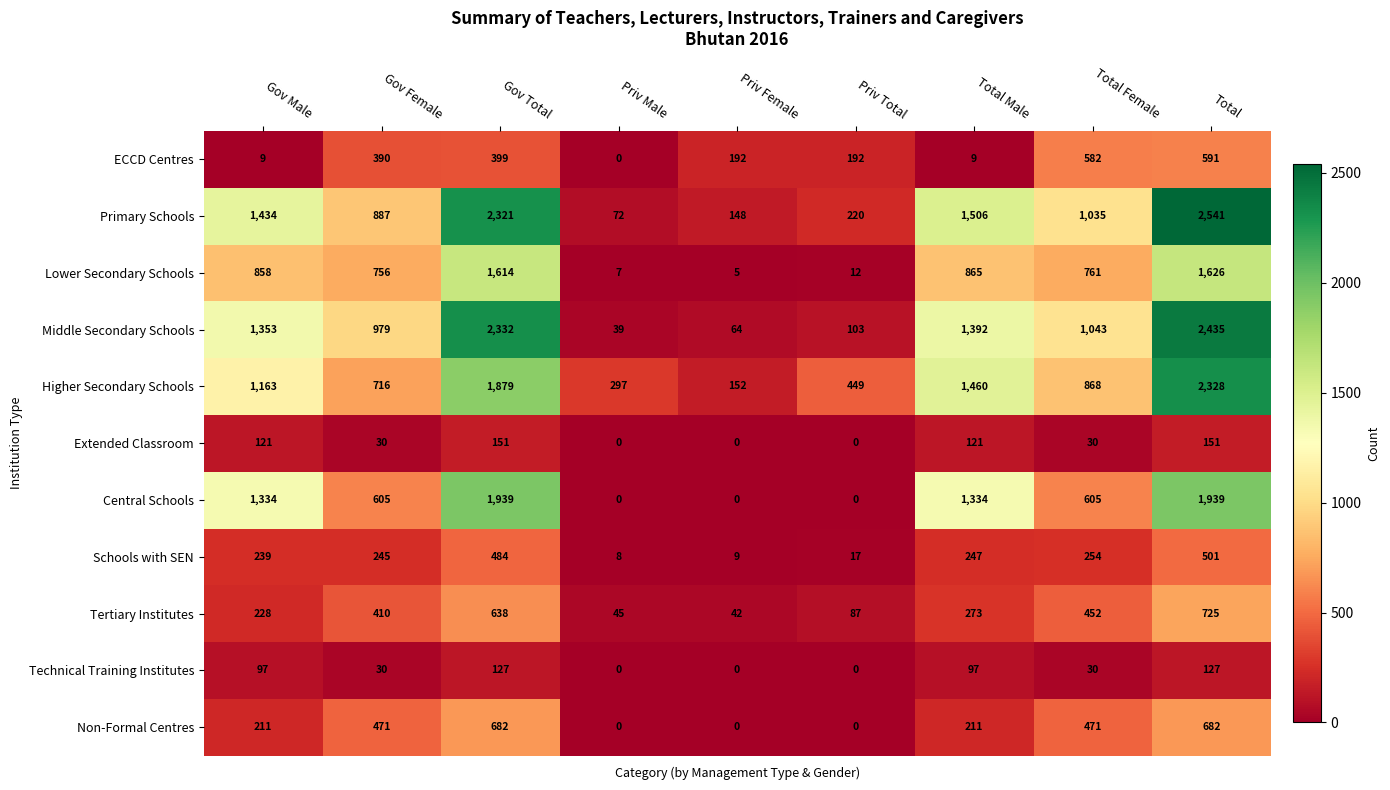

Is the value of Extended Classroom at Total Female greater than the value of Central Schools at Gov Female?

No